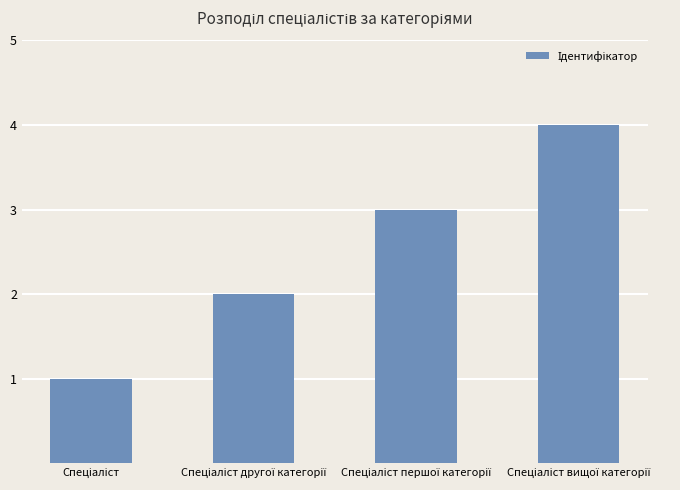

What is the sum of all values?

10